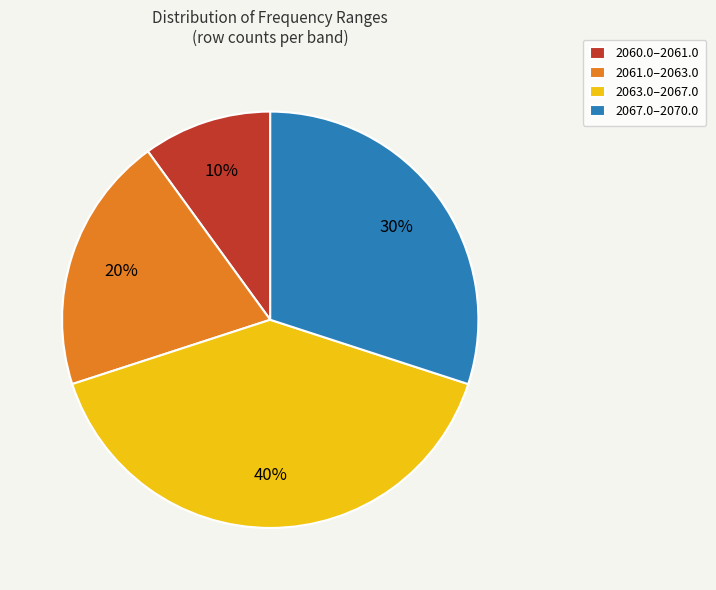

Which slice is the smallest?

2060.0–2061.0